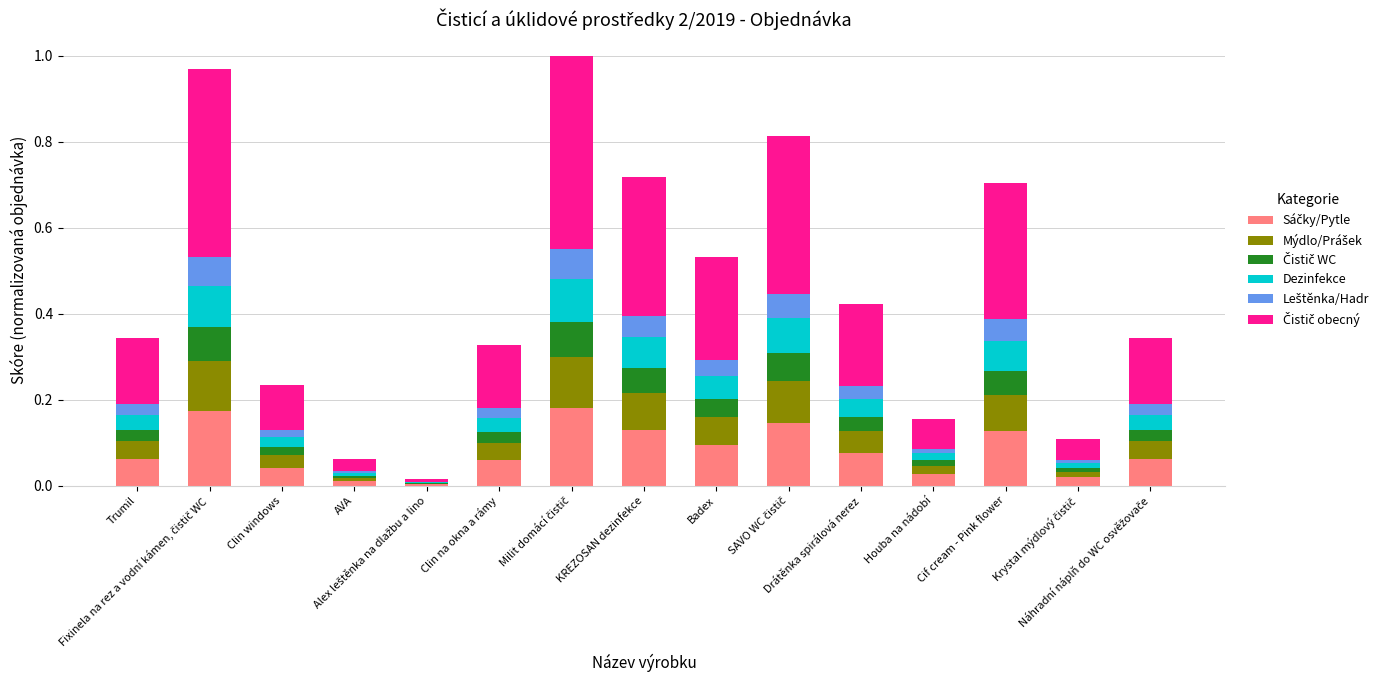

How many data points does each series have?

15